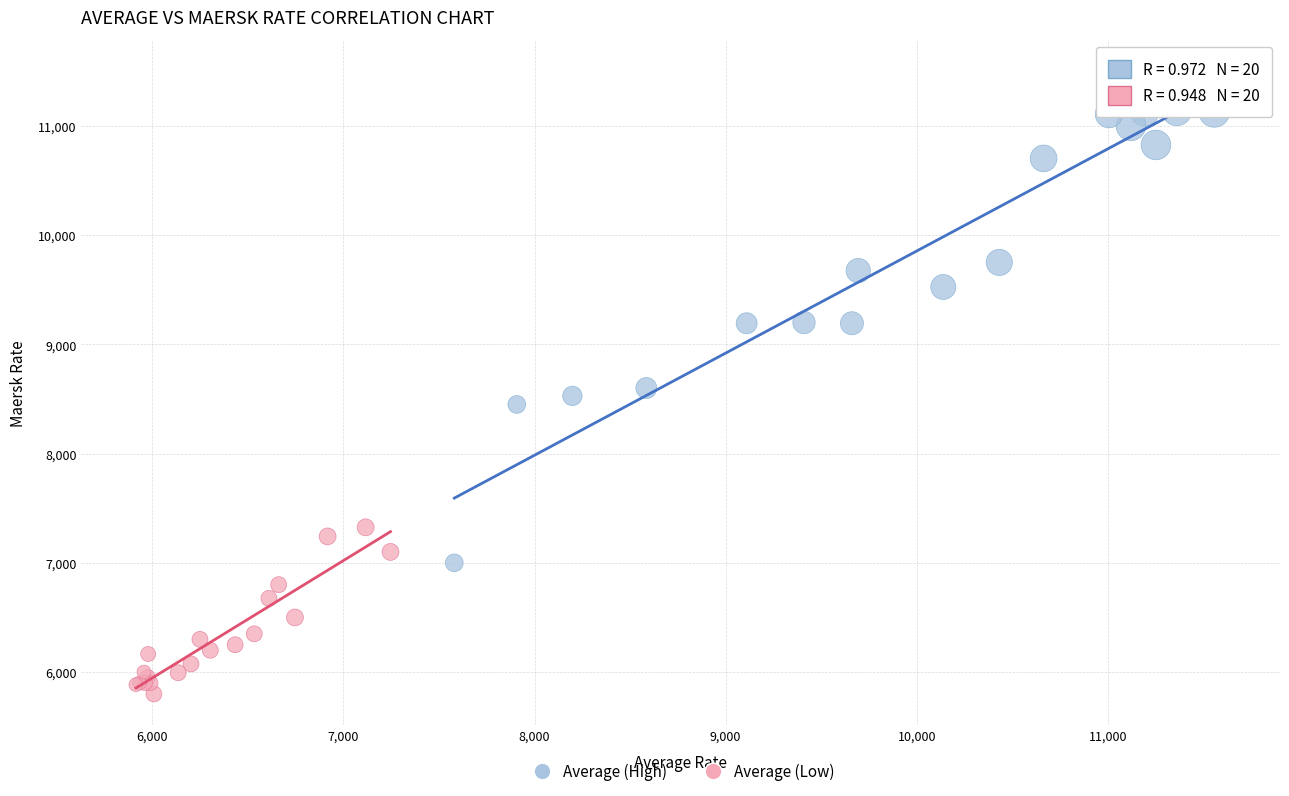

Which series reaches the maximum Y coordinate?

Average (High)